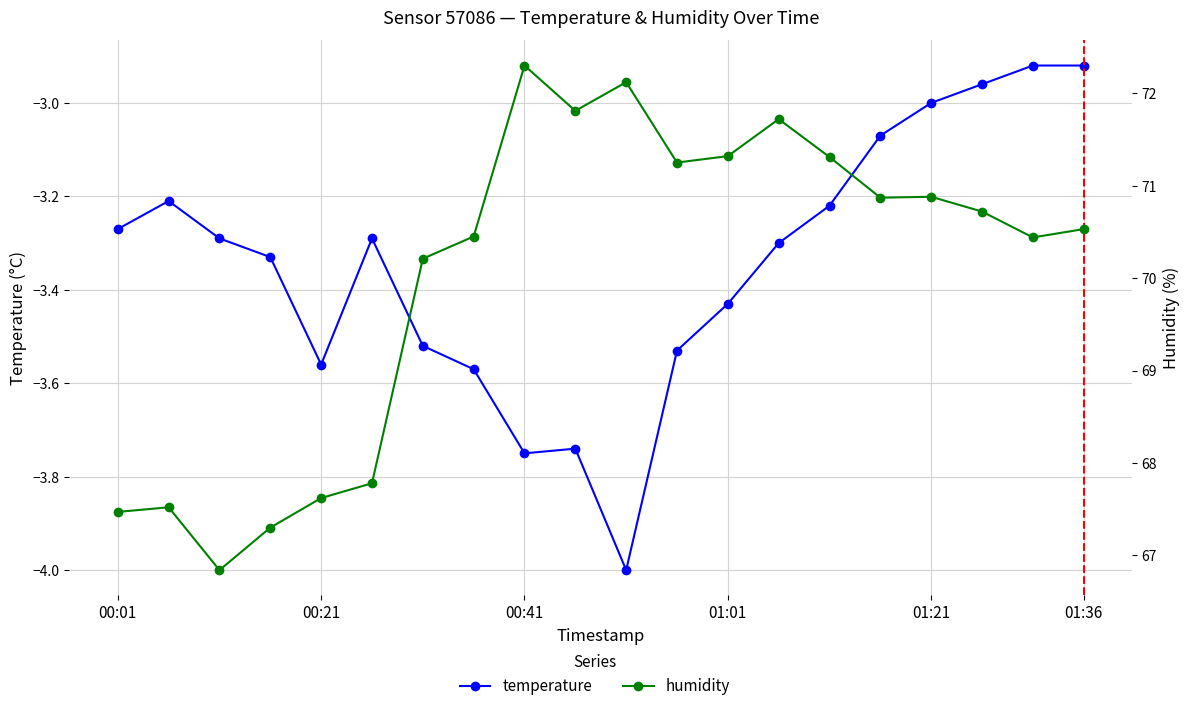

Between 11 and 17, which is larger?

17